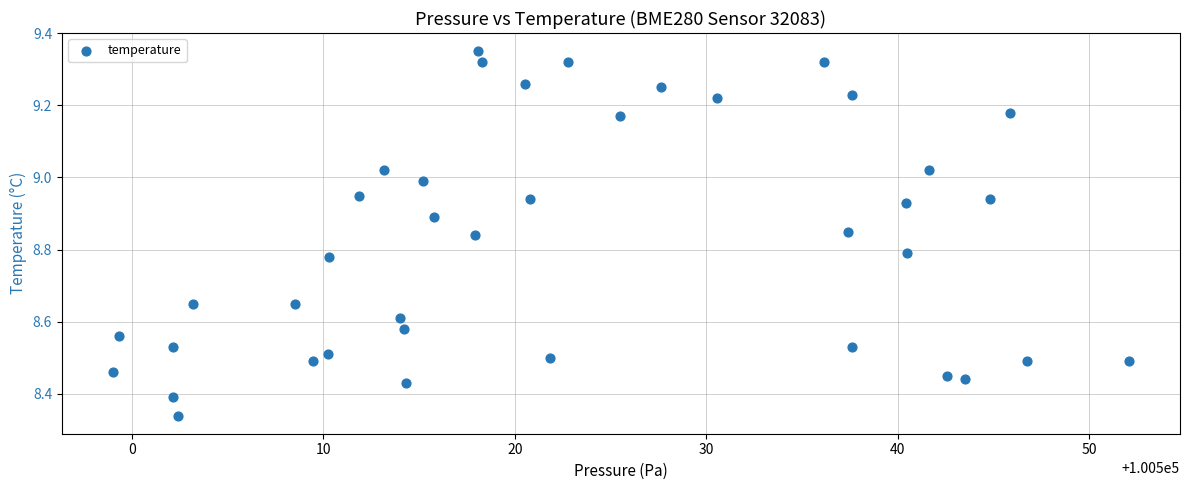

What is the range of X values (max minus min)?

53.1